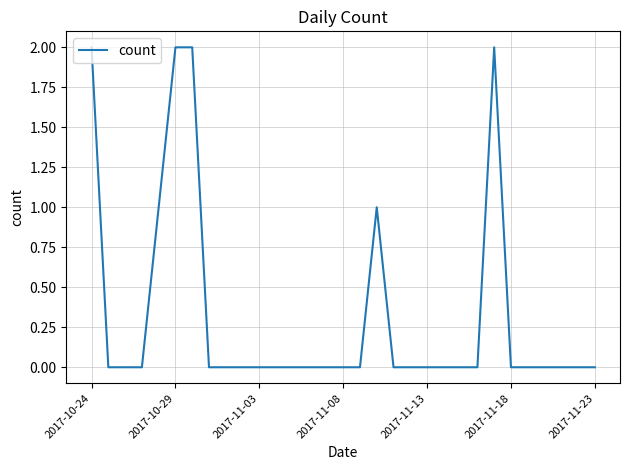

Reading right to left, list all the values displayed in this chart.

0	0	0	0	0	0	2	0	0	0	0	0	0	1	0	0	0	0	0	0	0	0	0	0	2	2	1	0	0	0	2